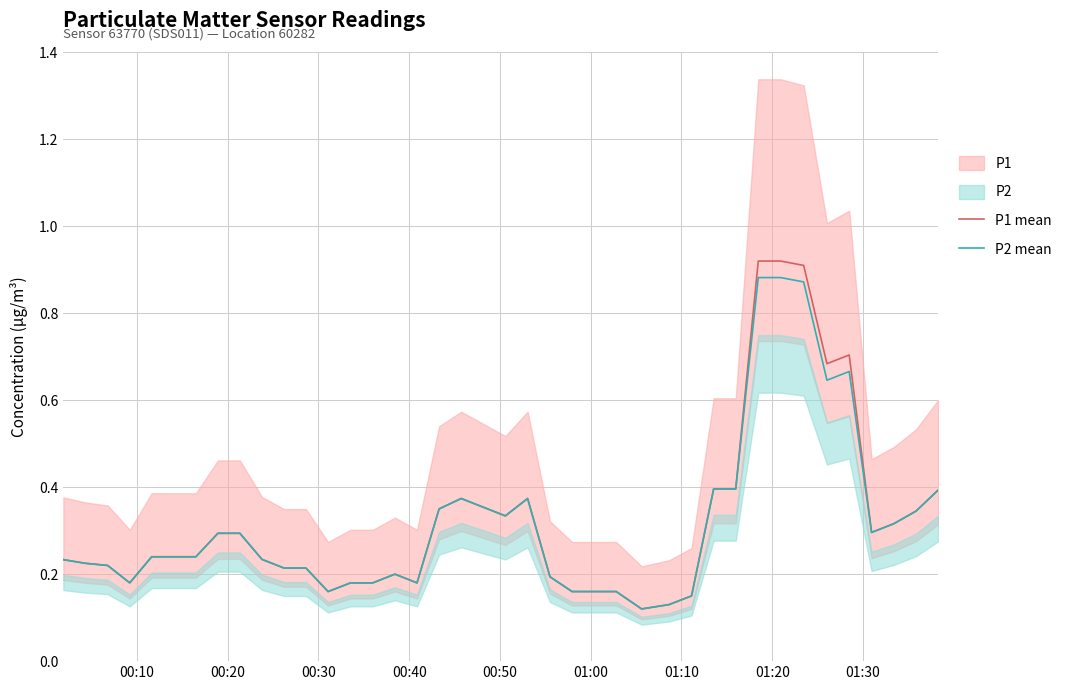

Reading right to left, transcribe all the data shown in this chart.

P1 mean: 0.4	0.3	0.3	0.3	0.7	0.7	0.9	0.9	0.9	0.4	0.4	0.1	0.1	0.1	0.2	0.2	0.2	0.2	0.4	0.3	0.4	0.4	0.3	0.2	0.2	0.2	0.2	0.2	0.2	0.2	0.2	0.3	0.3	0.2	0.2	0.2	0.2	0.2	0.2	0.2
P2 mean: 0.4	0.3	0.3	0.3	0.7	0.6	0.9	0.9	0.9	0.4	0.4	0.1	0.1	0.1	0.2	0.2	0.2	0.2	0.4	0.3	0.4	0.4	0.3	0.2	0.2	0.2	0.2	0.2	0.2	0.2	0.2	0.3	0.3	0.2	0.2	0.2	0.2	0.2	0.2	0.2